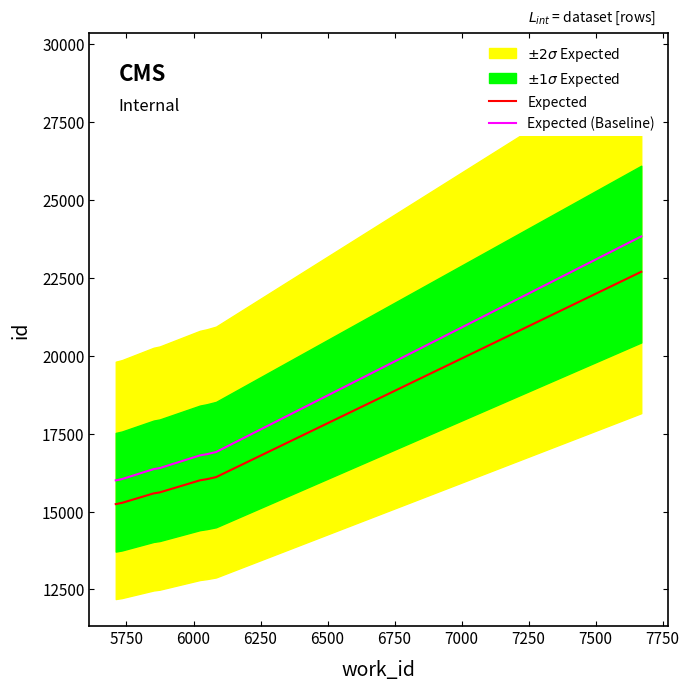

True or false: Expected (Baseline) and Expected intersect in this chart.

False